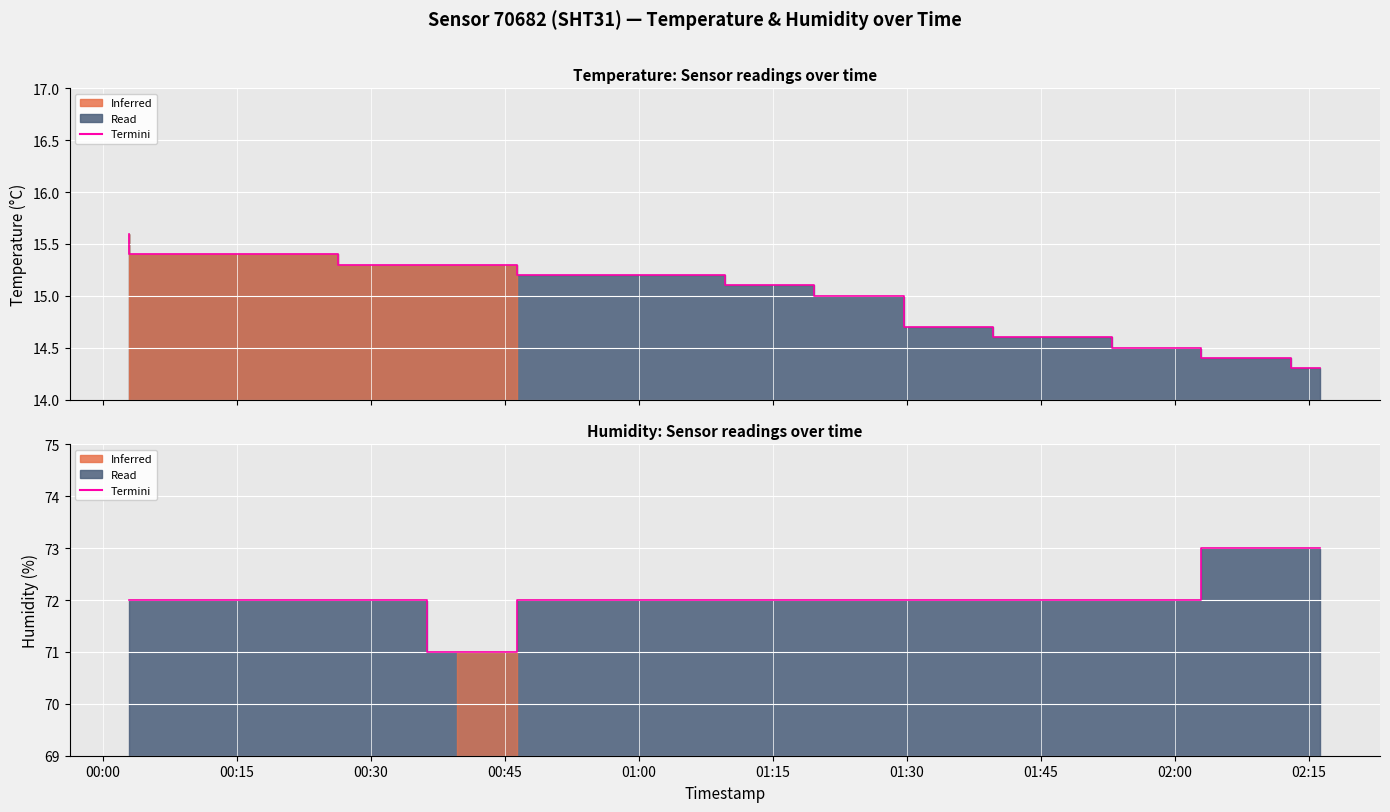

What is the average value?

72